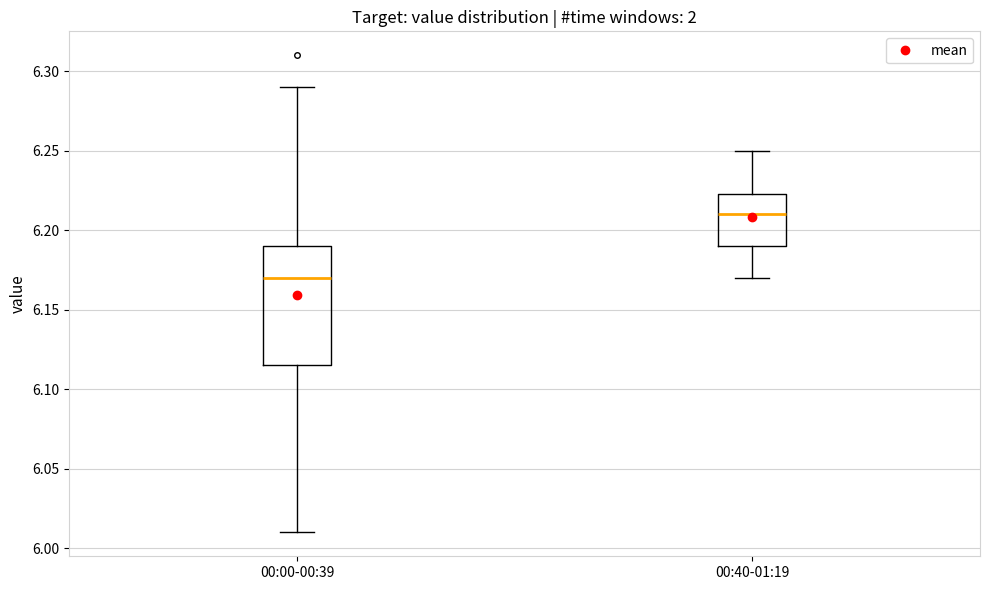

Which box's median line is the lowest?

00:00-00:39